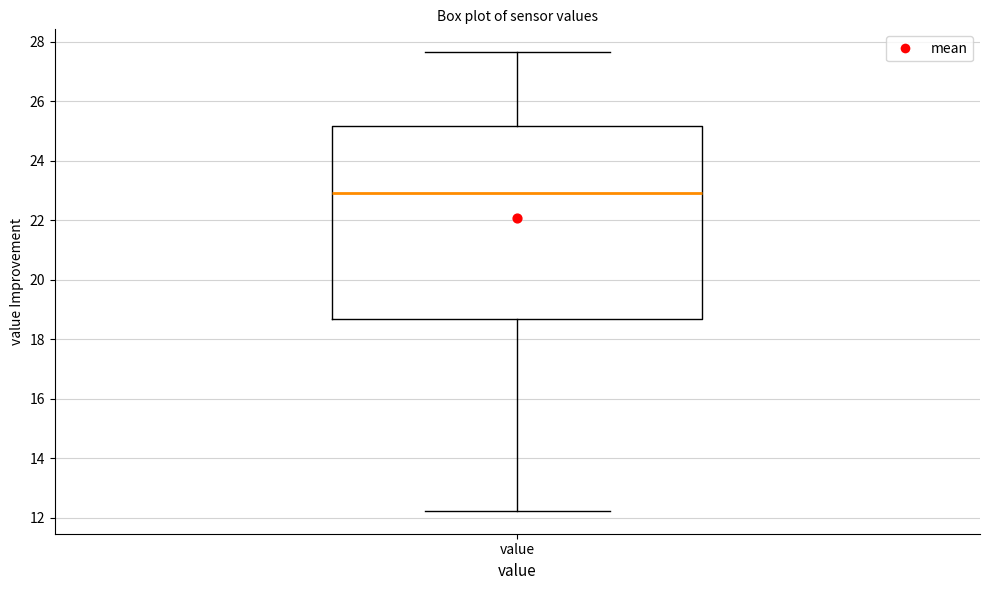

Transcribe this box plot: give where the median line is, the range the box spans, and where the two whiskers end, as read against the y-axis. The values are not printed on the chart, so give them approximately, as read against the axis.

median 23.0, box 18.6 to 25.2, whiskers 12.2 to 27.6